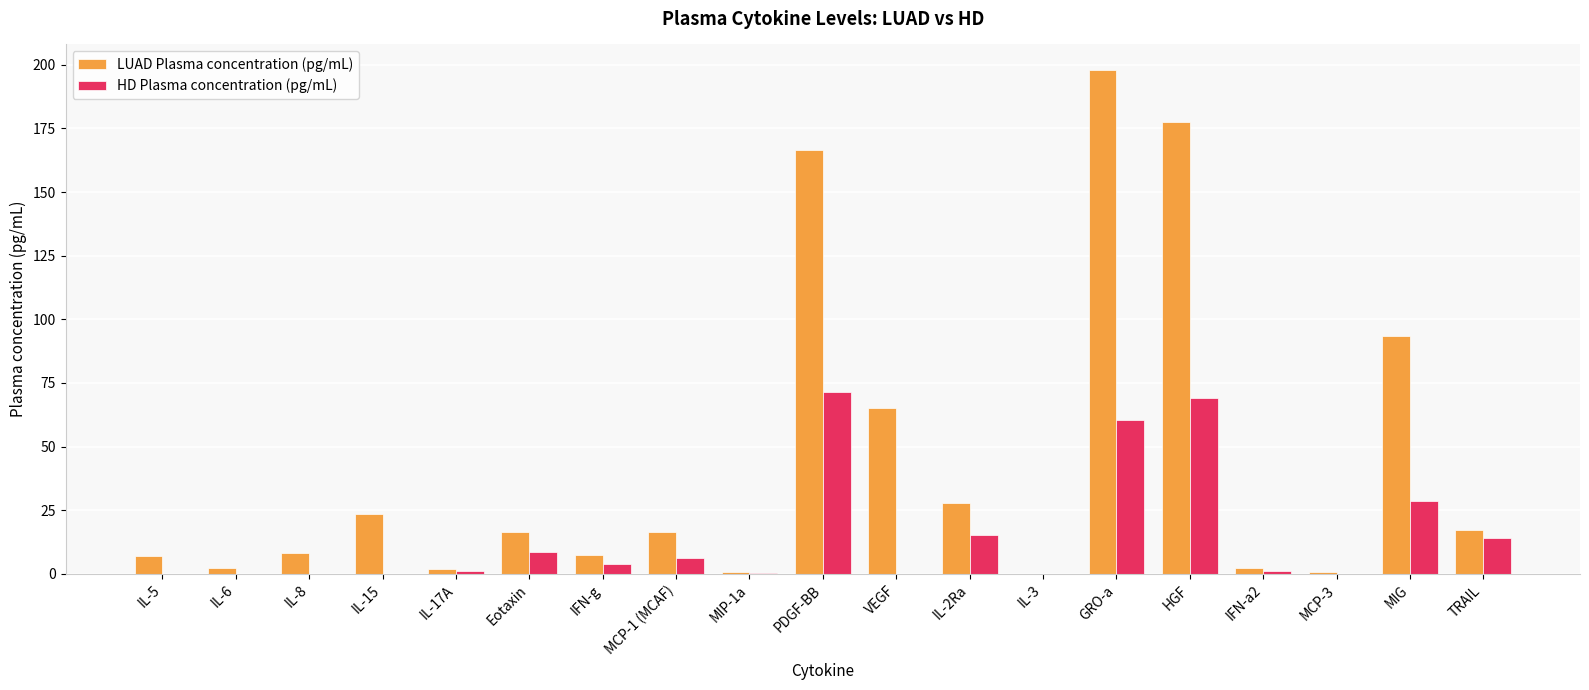

What is the average value of the HD Plasma concentration (pg/mL) series?

14.8